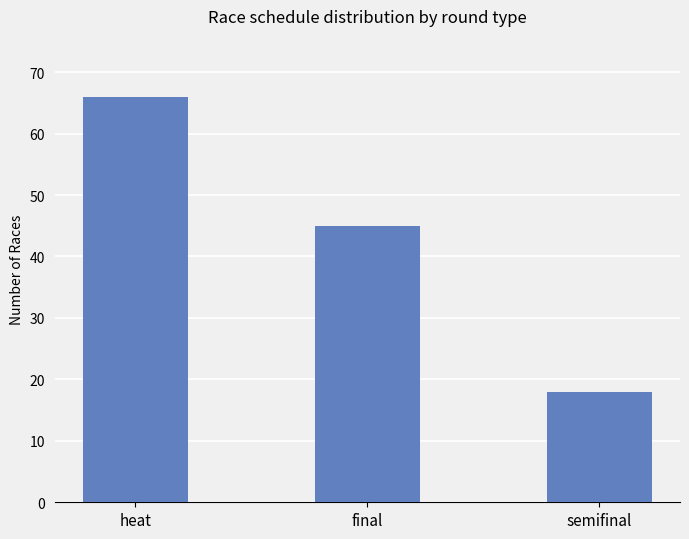

The value at semifinal is 7. True or false?

False